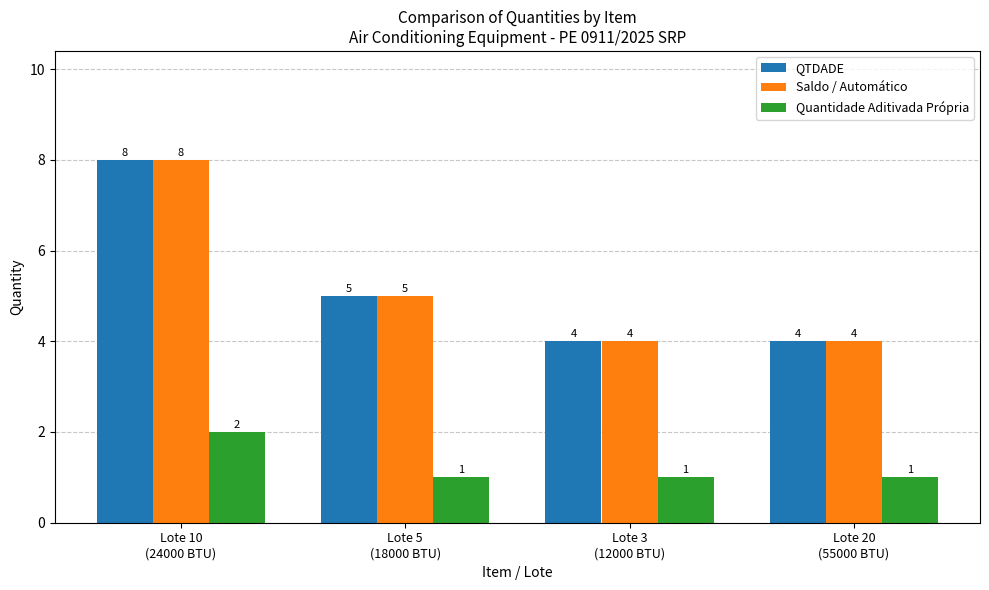

What is the sum of all QTDADE values?

21